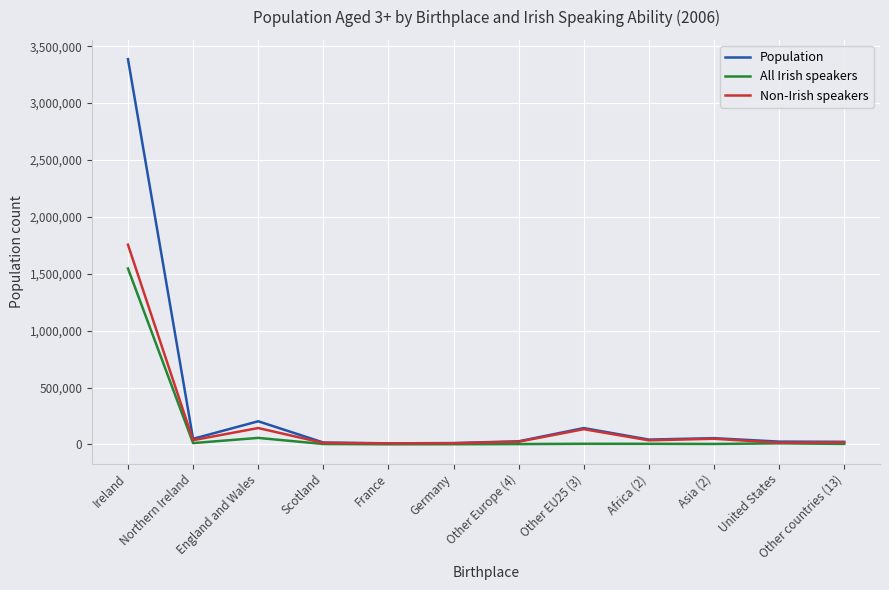

What is the highest value of the Population series?

3385989